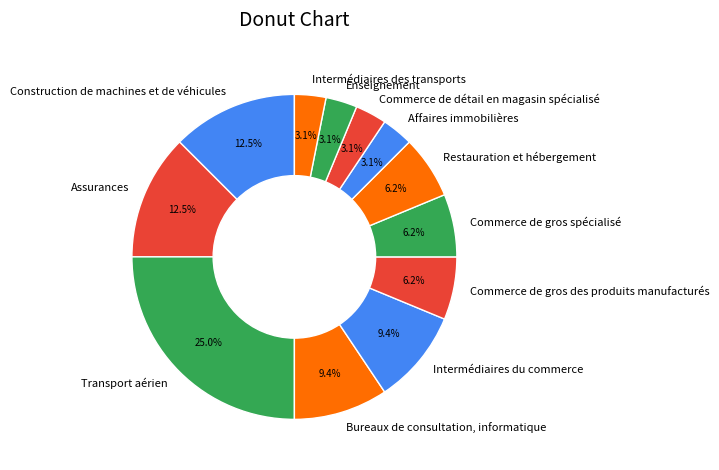

How much of the chart is everything except Commerce de détail en magasin spécialisé?

96.9%